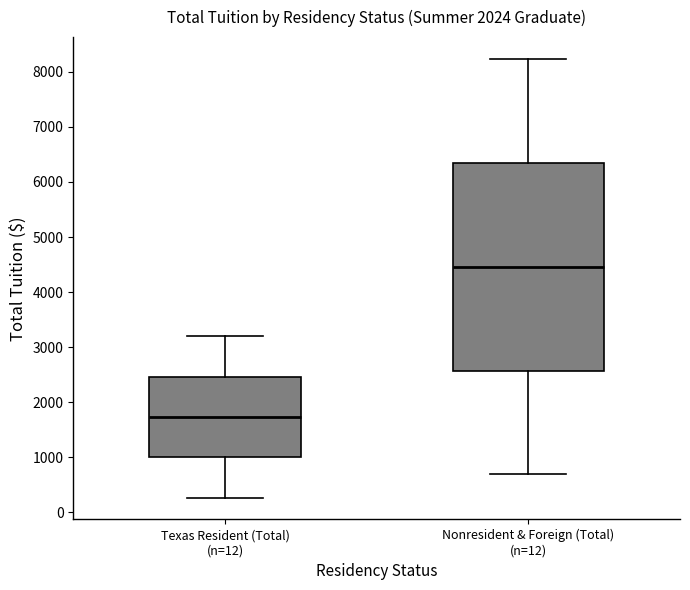

Where is the lower edge of the box for Texas Resident (Total) (n=12) on the y-axis? The values are not printed on the chart, so give them approximately, as read against the axis.

1000